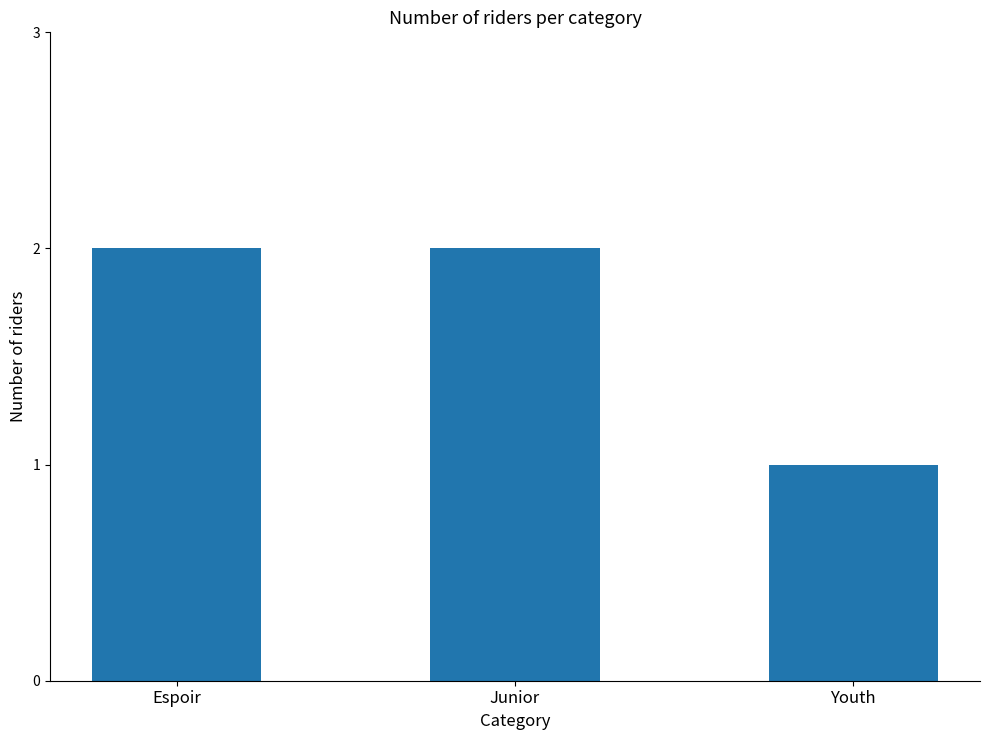

Is it true that the value at Youth is 0?

False